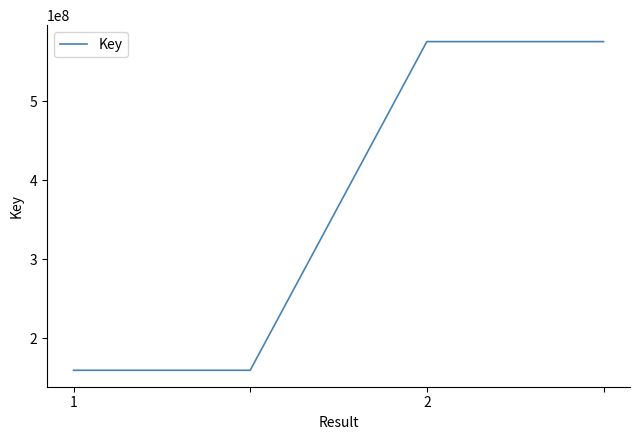

What is the sum of all values?

1470266314